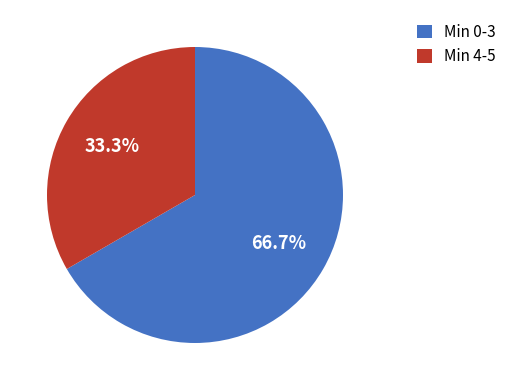

Is there any slice that represents more than half of the pie?

Yes